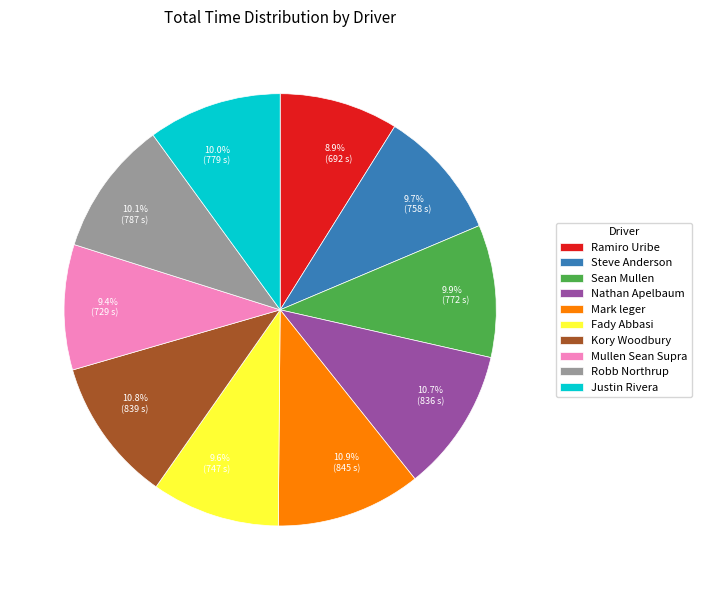

What percentage is the Kory Woodbury slice, to the nearest percent?

11%